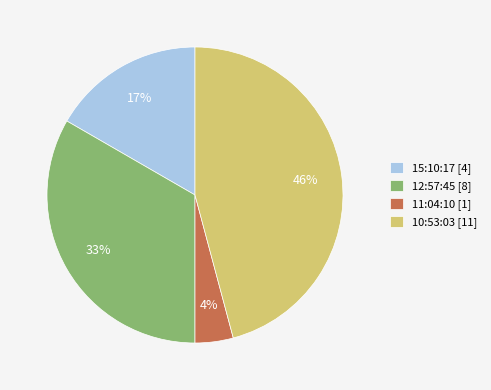

Which slice is the largest?

10:53:03